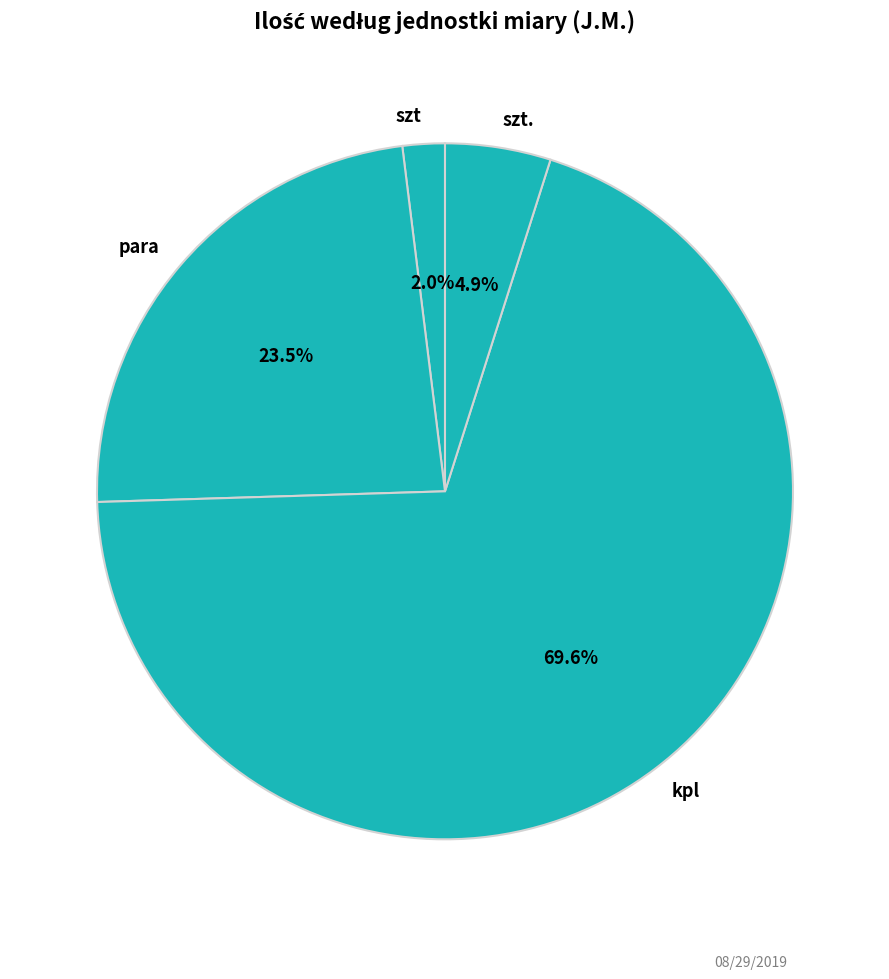

Which category has the smallest portion of the pie?

szt